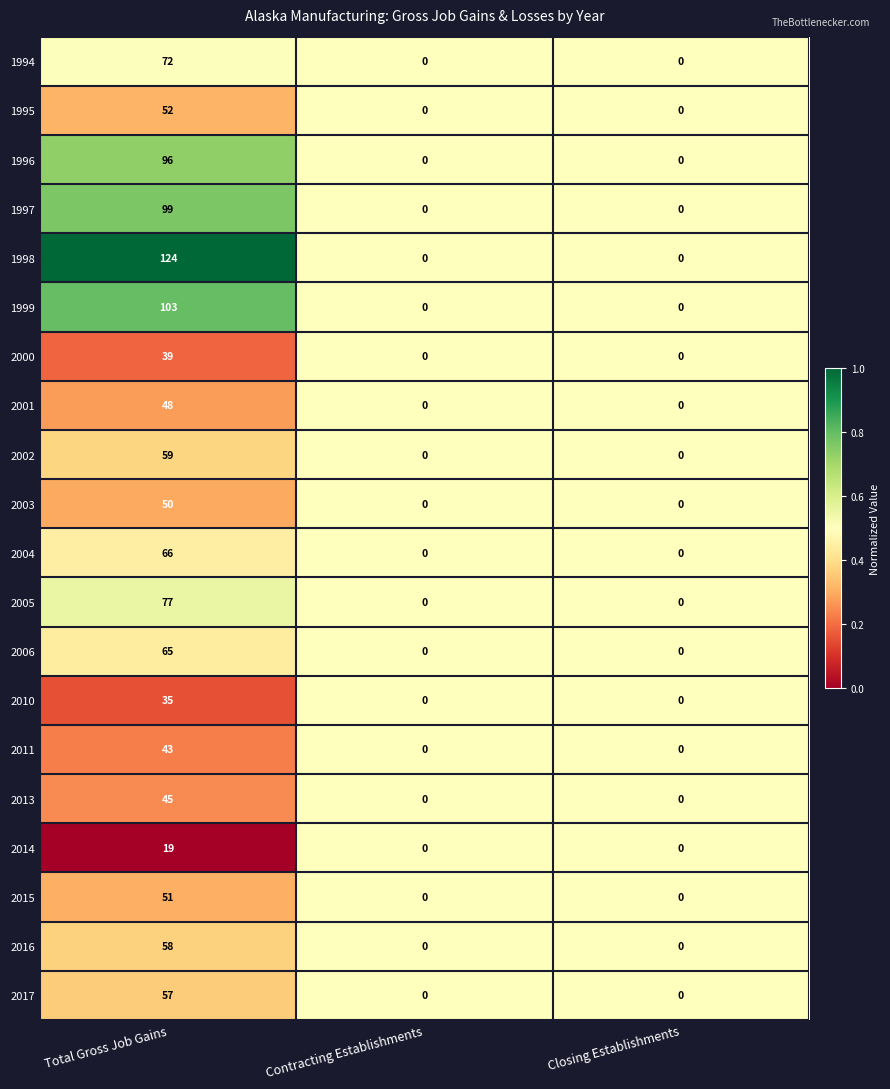

True or false: 2013 has a value of 45 at Total Gross Job Gains.

True